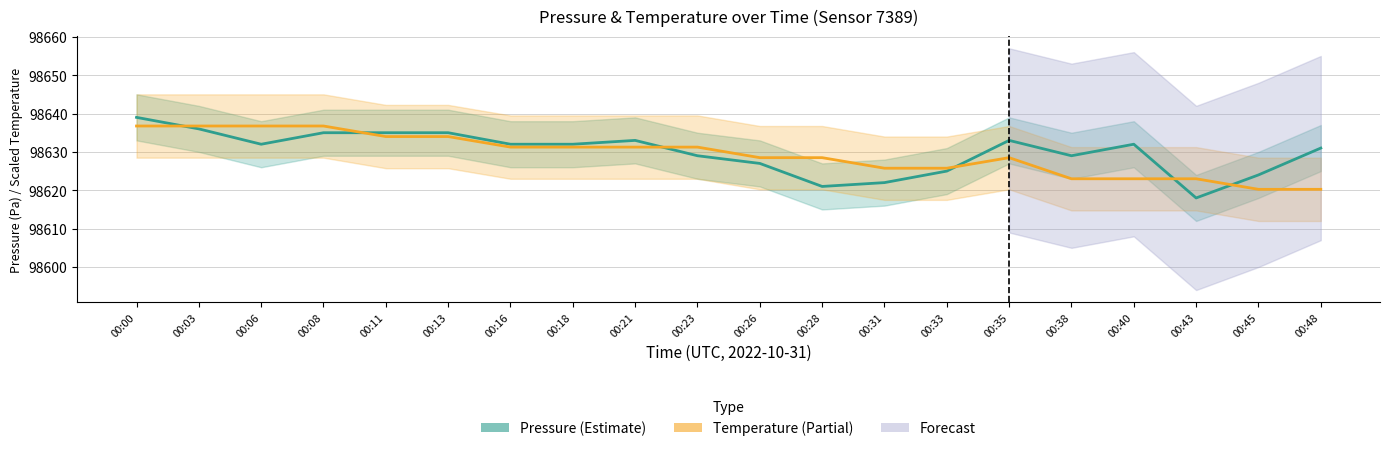

What is the smallest value displayed?

98618.0